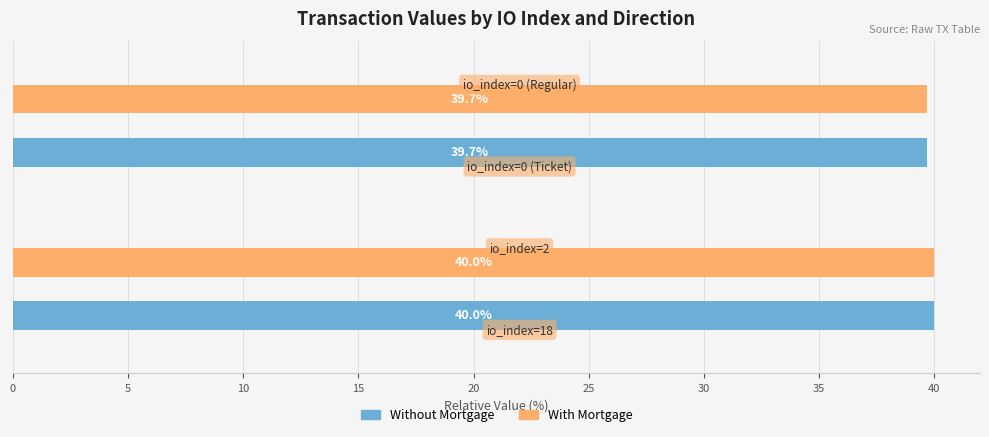

What is the sum of all Without Mortgage values?

79.7